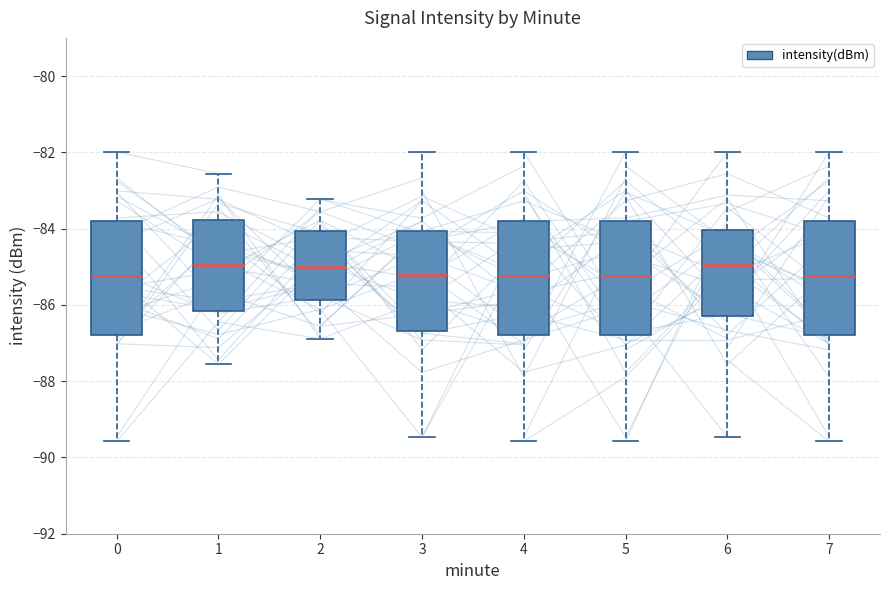

Where does the median line of the box at x = 1 sit on the y-axis? The values are not printed on the chart, so give them approximately, as read against the axis.

-85.0